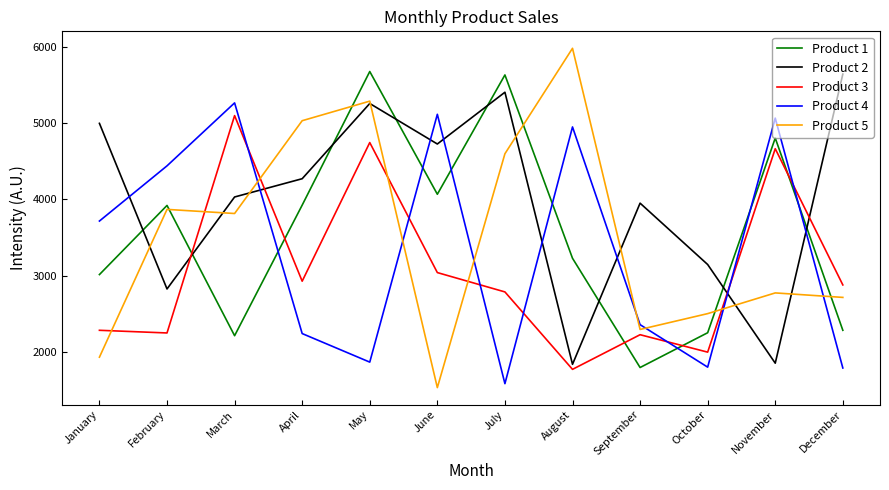

Between July and December, which series saw the biggest shift?

Product 1